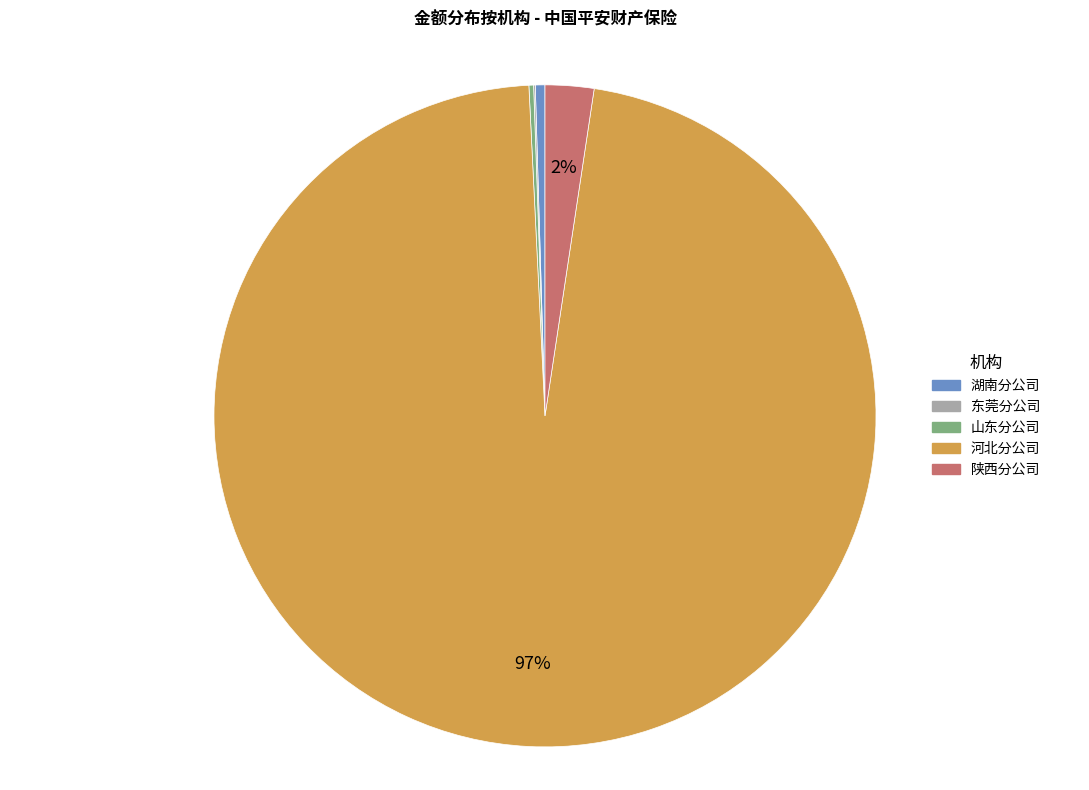

Is it true that 河北分公司 is 97% of the pie?

True